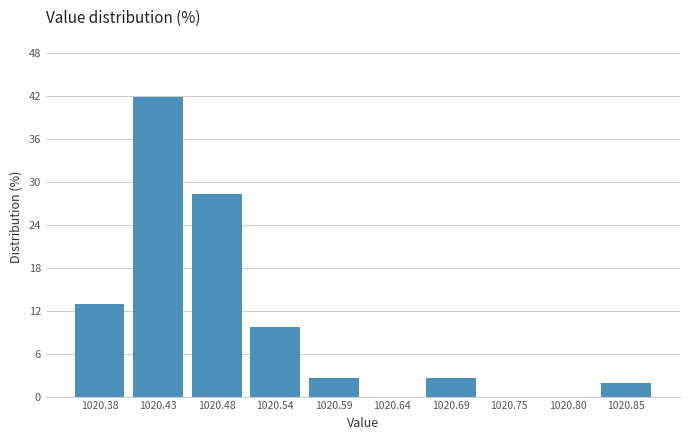

Reading left to right, list every bar in this chart as the range it spans on the x-axis followed by its height. Neither the bar edges nor the heights are printed on the chart, so give them approximately, as read against the axes.

1020.350 to 1020.403: 13
1020.403 to 1020.456: 42
1020.456 to 1020.509: 28
1020.509 to 1020.562: 10
1020.562 to 1020.615: 3
1020.615 to 1020.668: 0
1020.668 to 1020.721: 3
1020.721 to 1020.774: 0
1020.774 to 1020.827: 0
1020.827 to 1020.880: 2